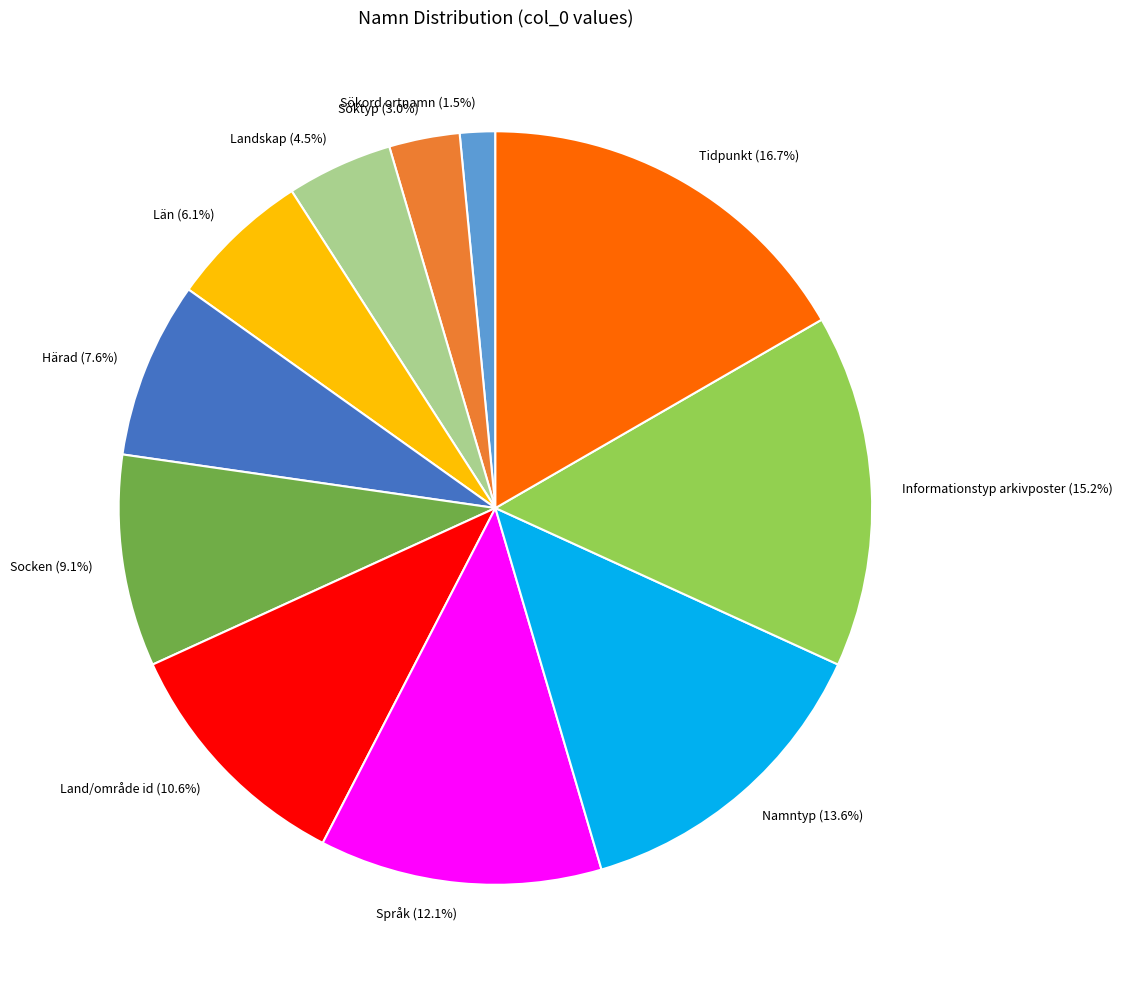

Is it true that Söktyp is 15% of the pie?

False